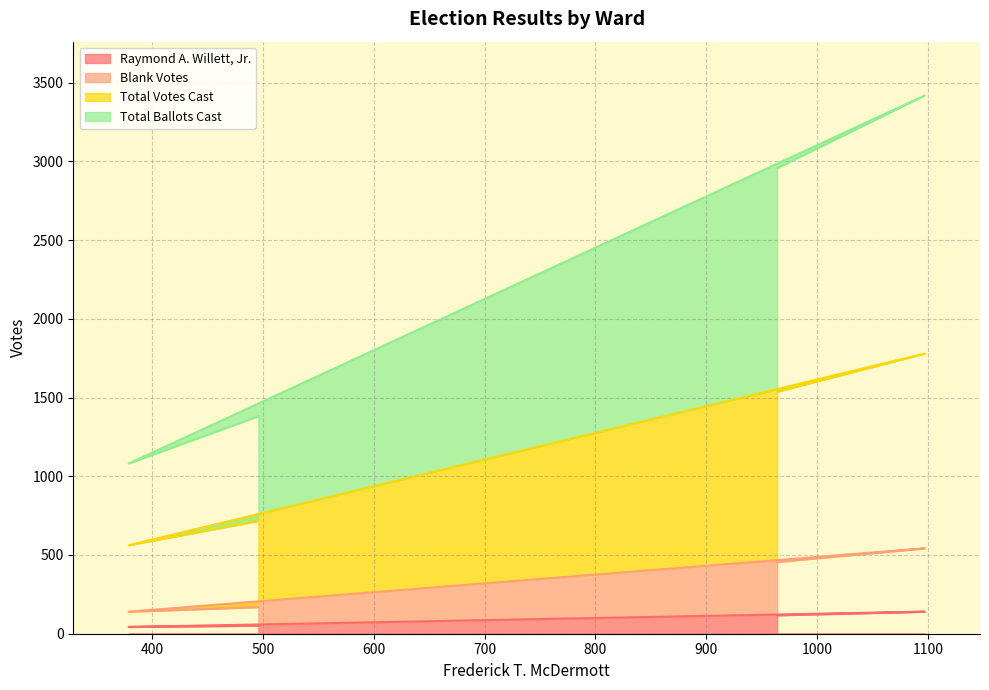

What is the maximum value for Raymond A. Willett, Jr.?

140